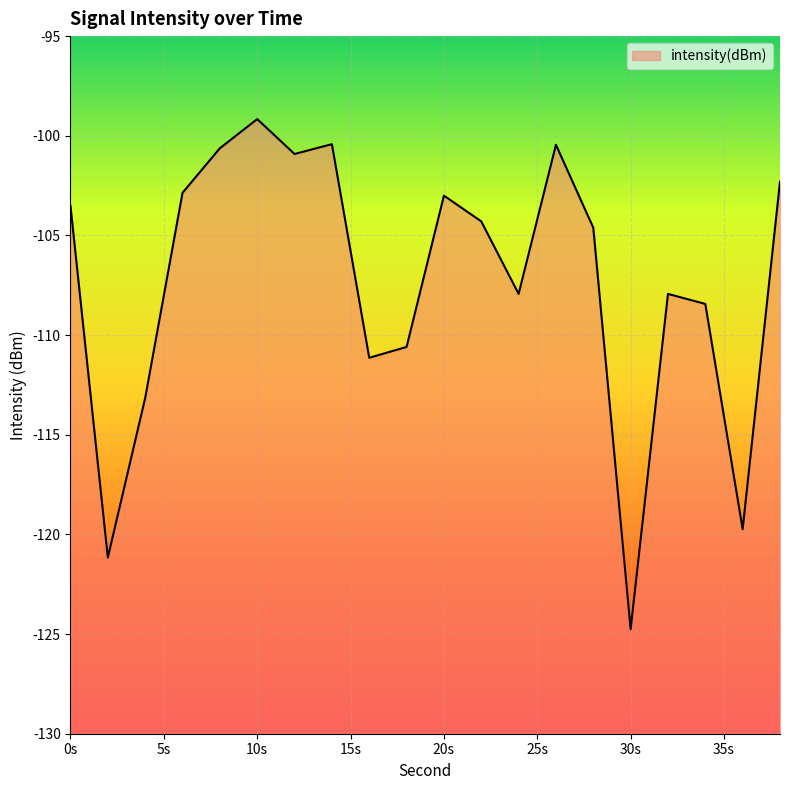

True or false: the data has more than 0 interior local peaks.

True